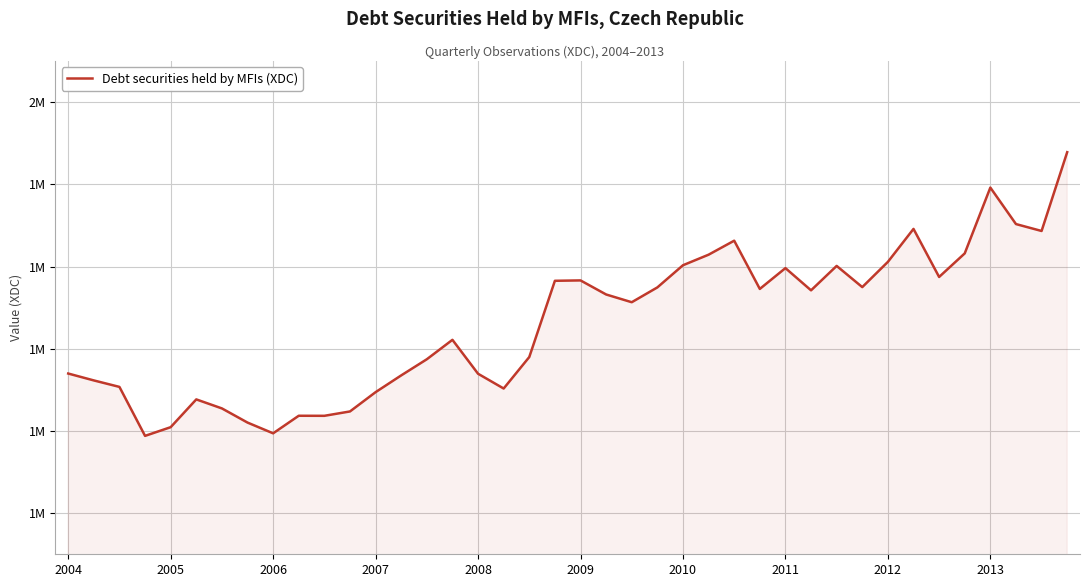

Is this an area chart (filled region under the line)?

Yes